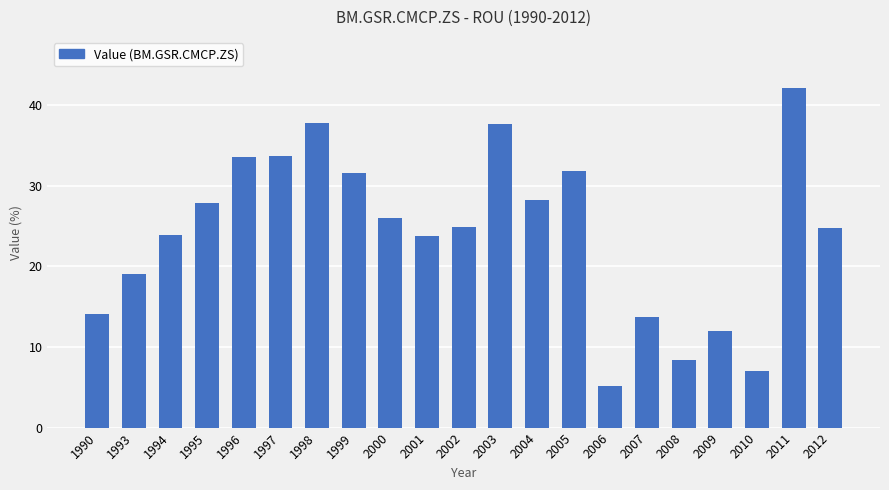

What is the difference between the maximum and minimum values?

37.0